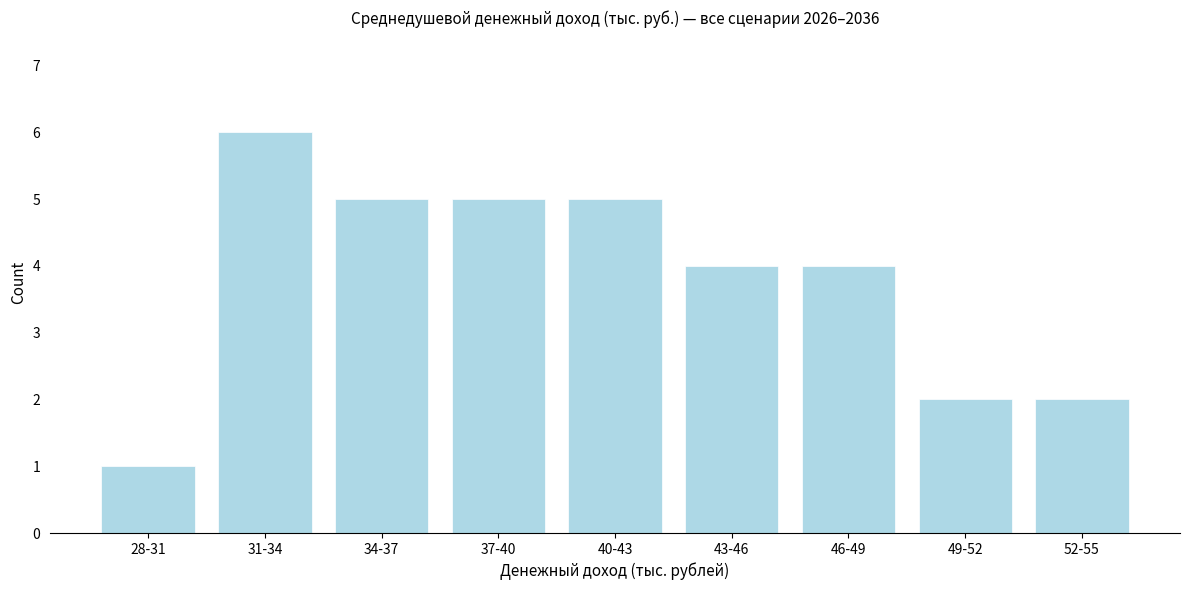

Reading left to right, list all the values displayed in this chart.

28-31=1	31-34=6	34-37=5	37-40=5	40-43=5	43-46=4	46-49=4	49-52=2	52-55=2